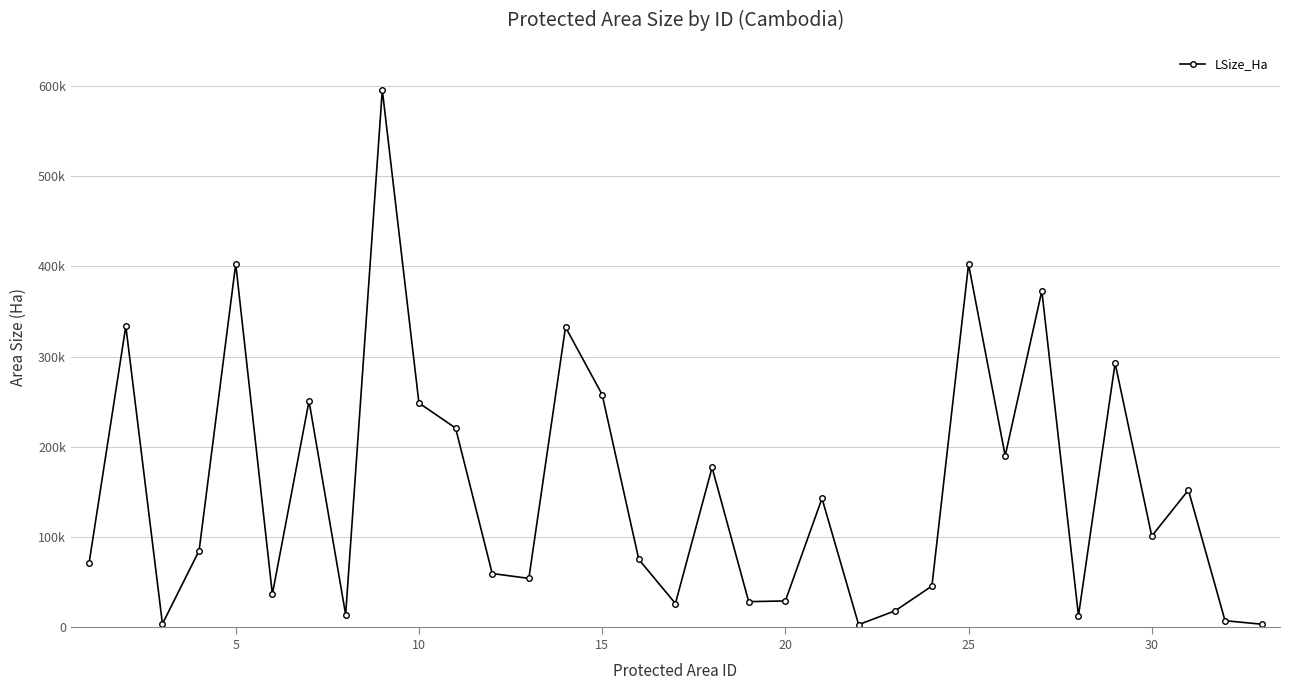

What is the sum of all values?

5044407.1